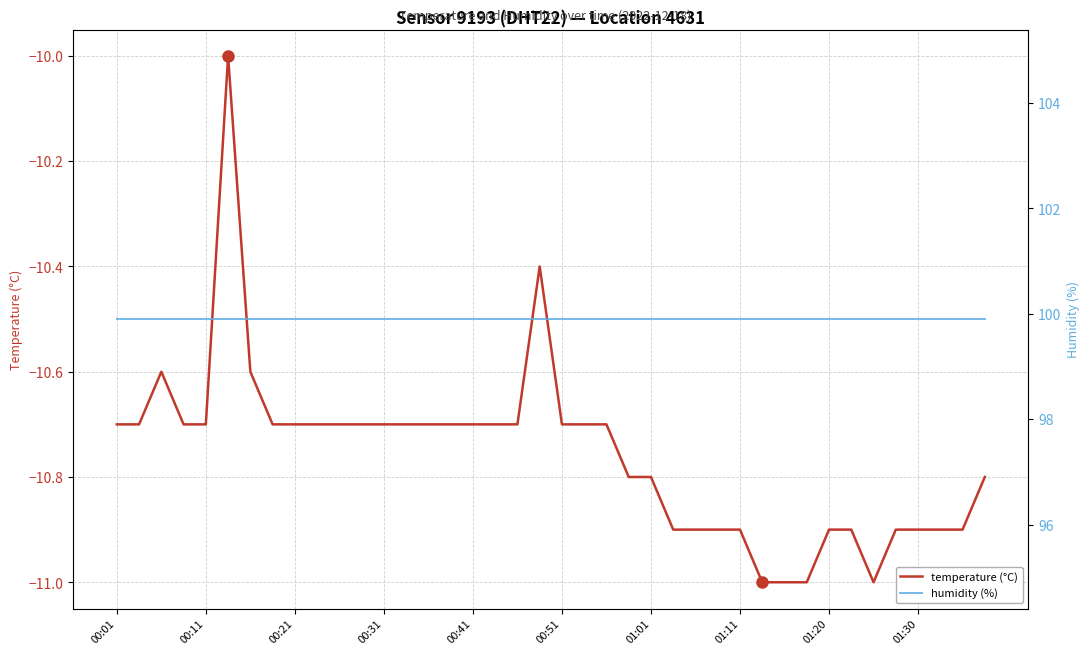

What position from the right is 38?

2